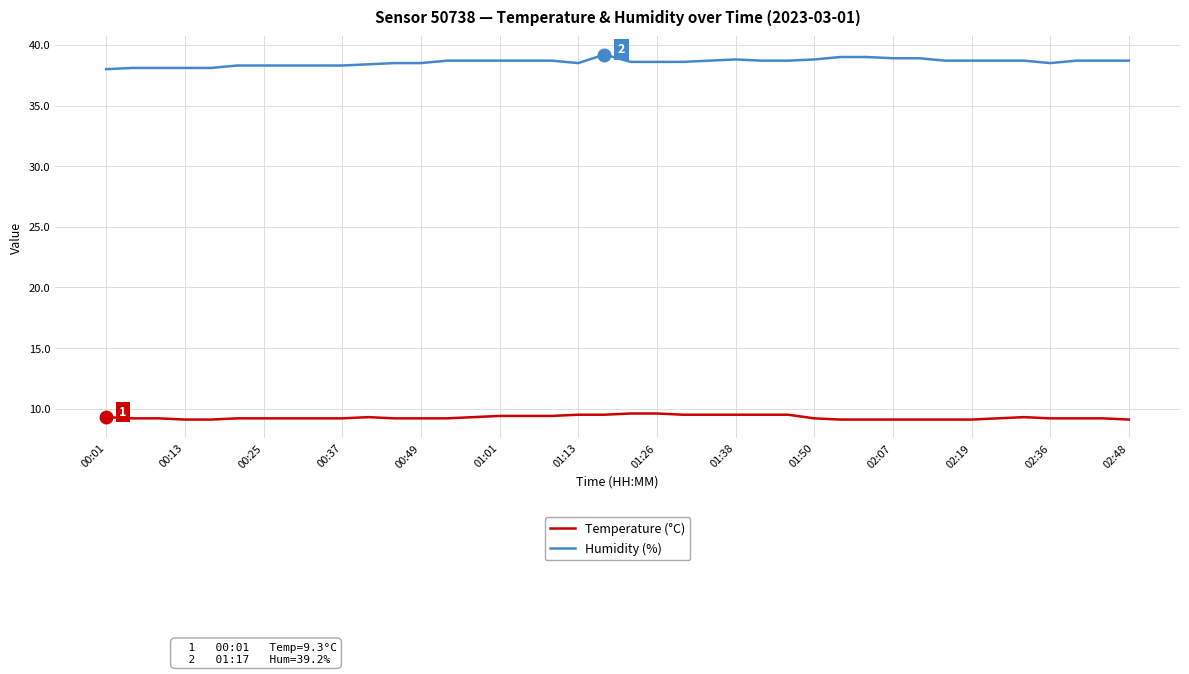

True or false: Temperature (°C) and Humidity (%) intersect in this chart.

False